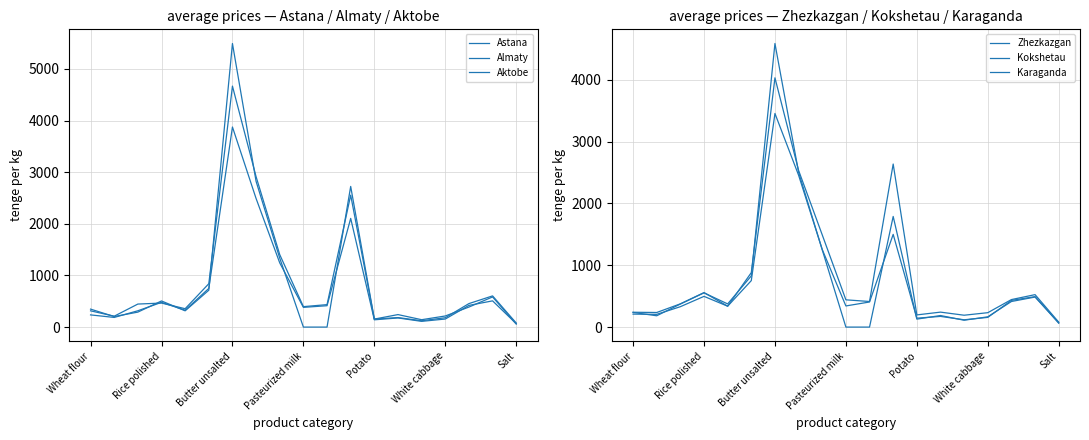

True or false: Aktobe and Karaganda cross at least once.

True